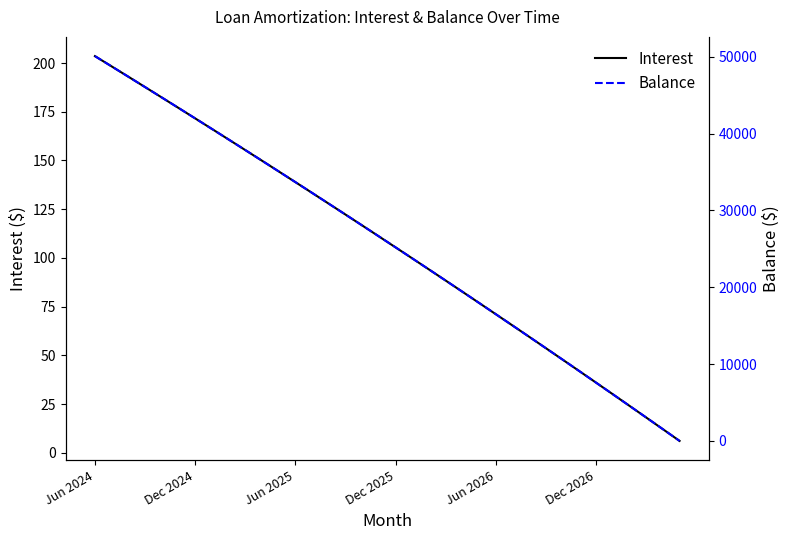

What is the lowest value of the Interest series?

6.1